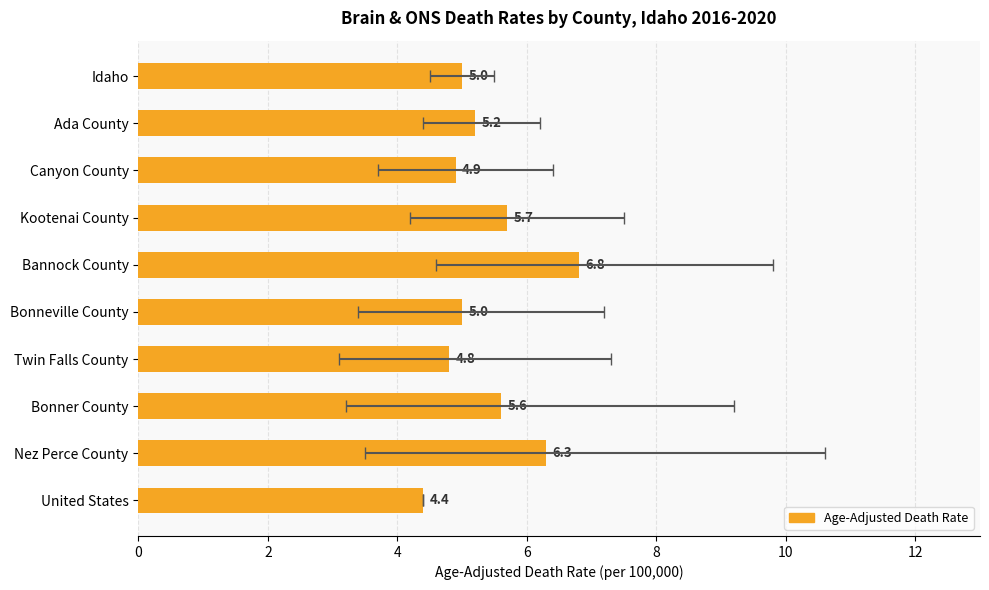

What is the minimum value shown in the chart?

4.4